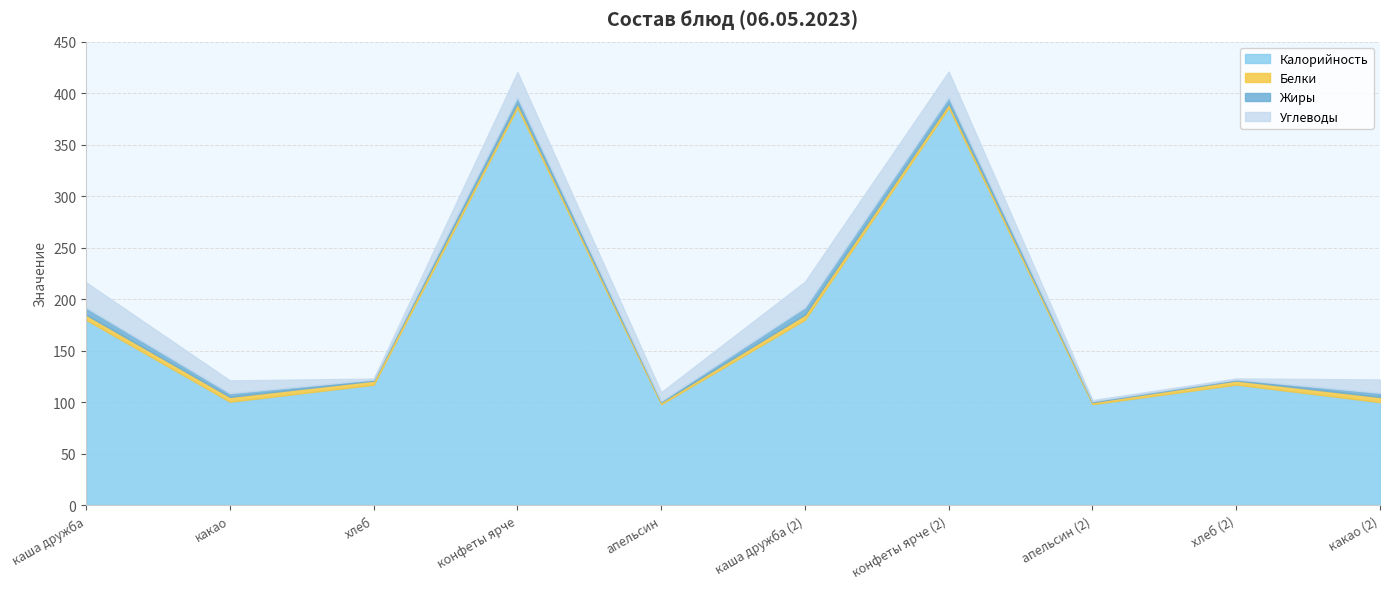

The value of Жиры at хлеб (2) is 1.0. True or false?

True